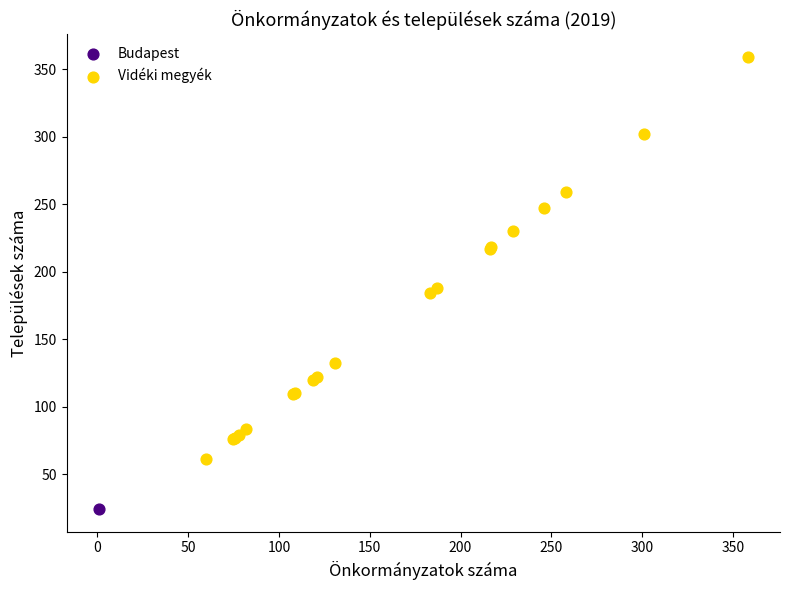

What are all the series names shown in the legend?

Budapest, Vidéki megyék